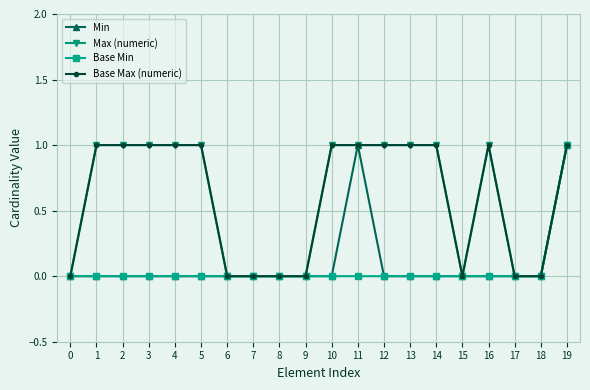

At 1, list the series in order from smallest to largest.

Min, Base Min, Max (numeric), Base Max (numeric)